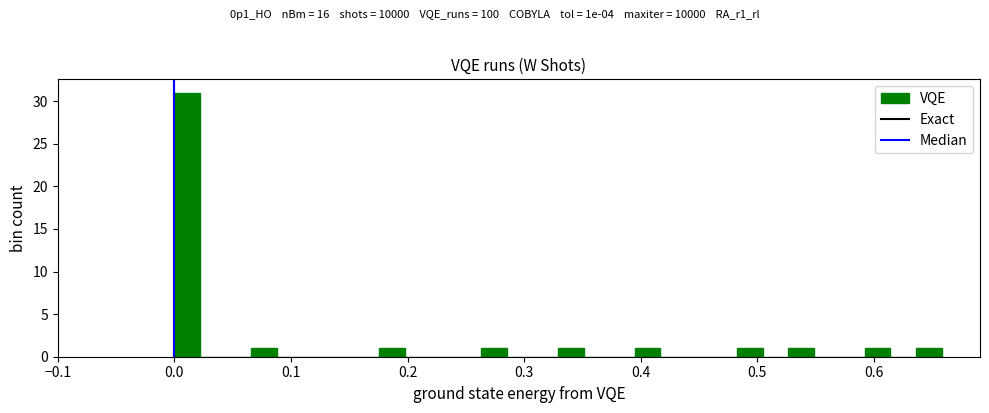

Read against the x-axis, roughly where is the centre of the tallest bar?

0.01